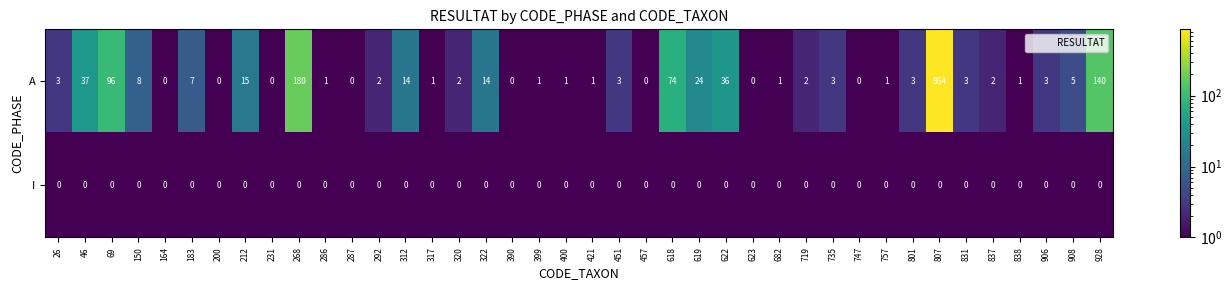

At which category is the sum across all series the highest?

807